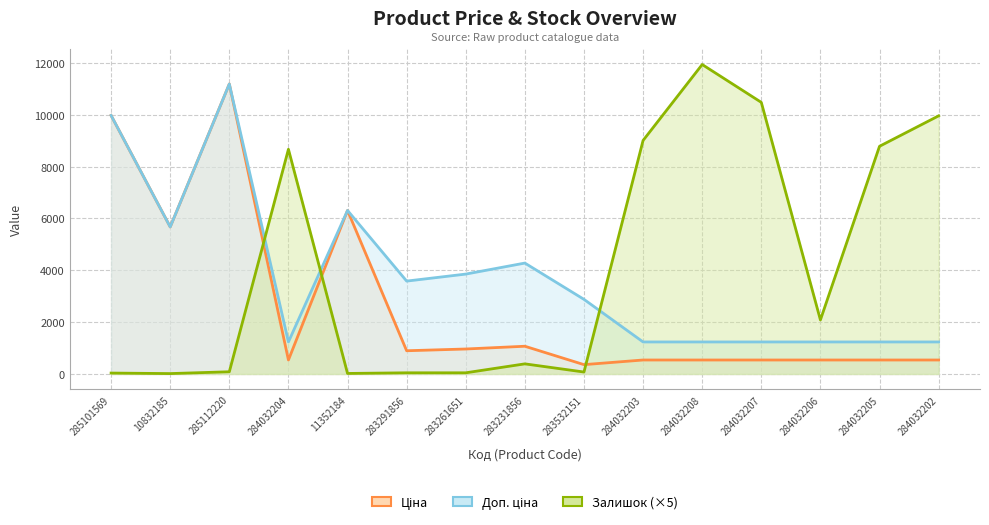

True or false: Ціна and Доп. ціна intersect in this chart.

False